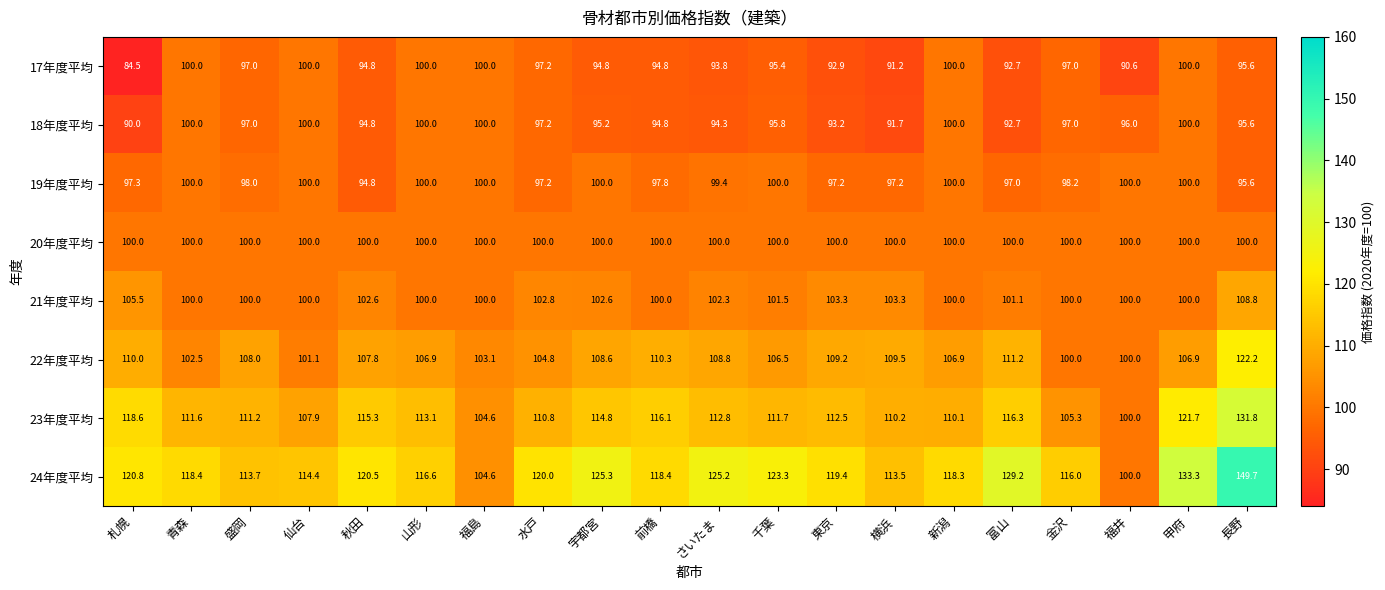

At how many categories does at least one series exceed 92?

20